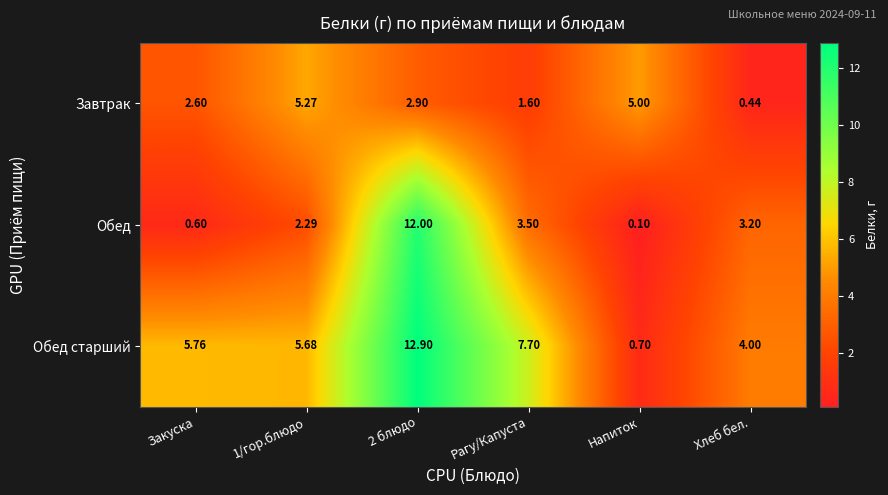

At which label does Завтрак reach its minimum?

Хлеб бел.